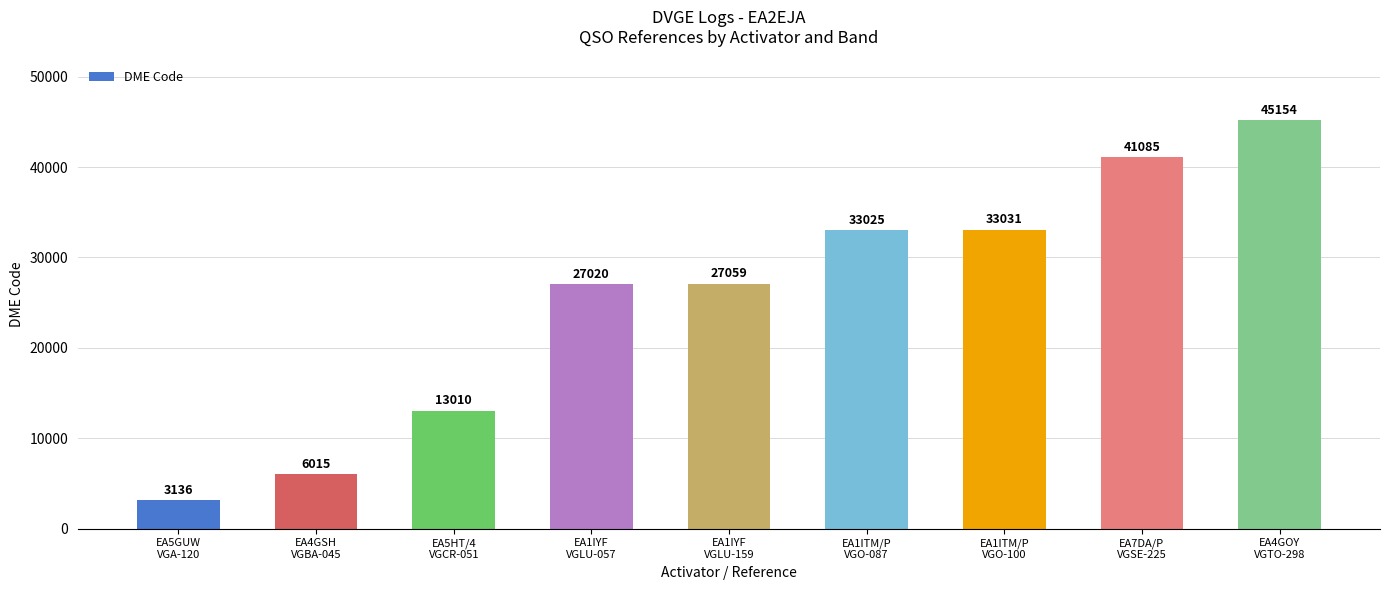

Is it true that the value at EA1ITM/P
VGO-100 is 33031?

True